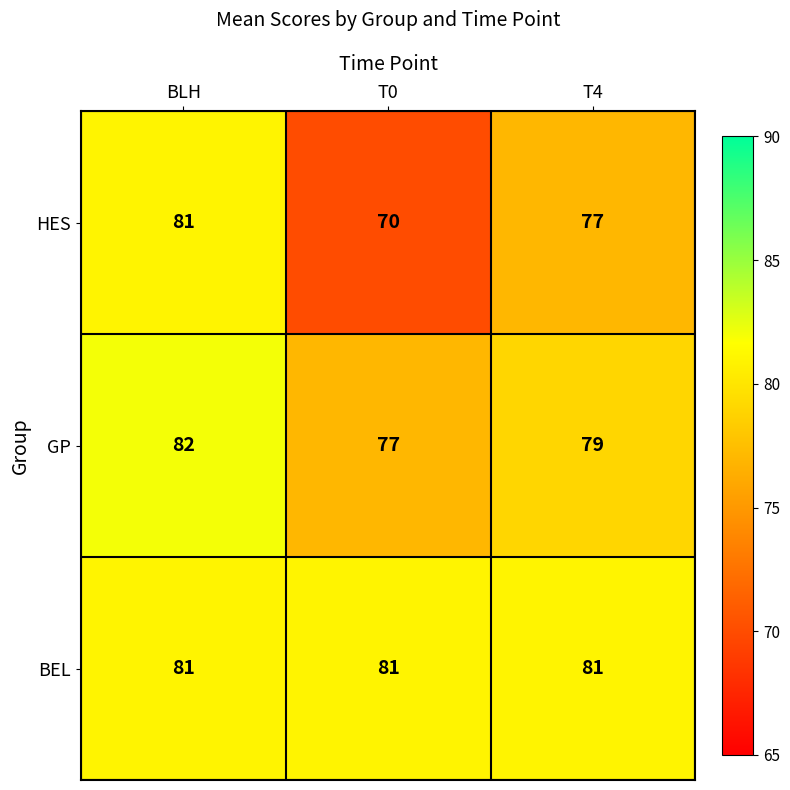

At which label does GP reach its peak?

BLH